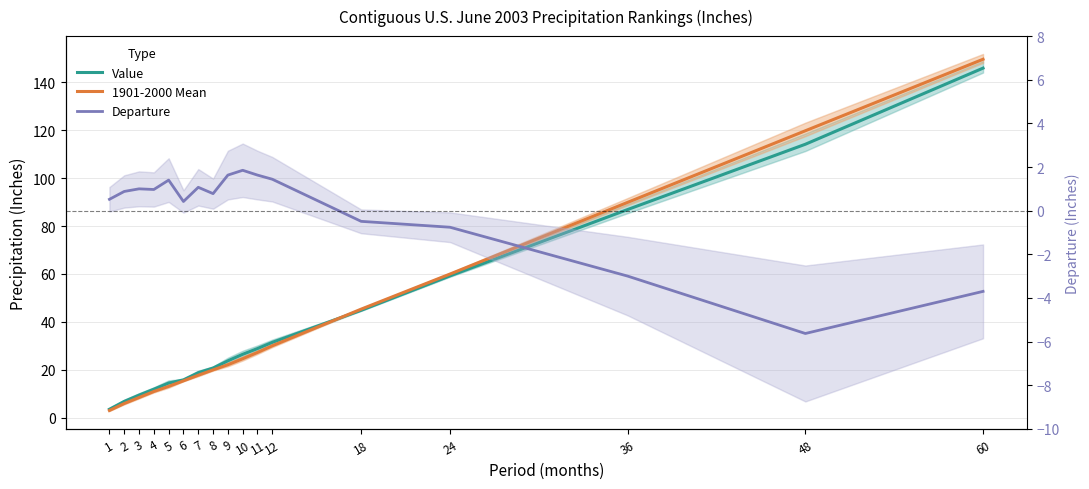

The value of Value at 60 is 146.0. True or false?

True